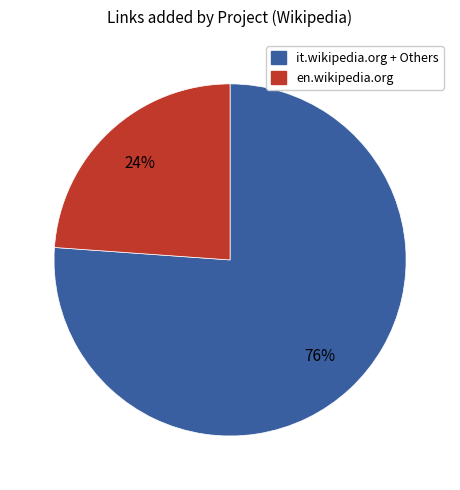

Is there any slice that represents more than half of the pie?

Yes